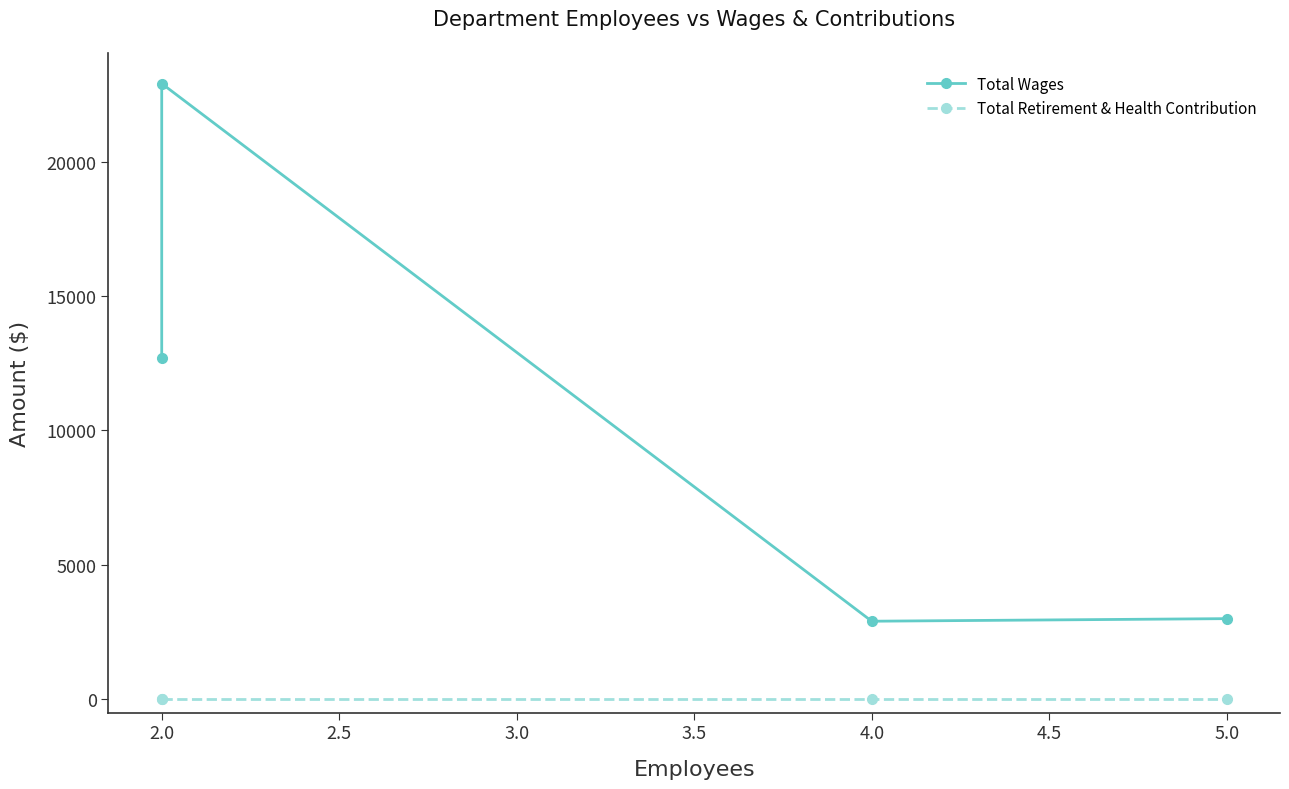

How many data points does each series have?

4